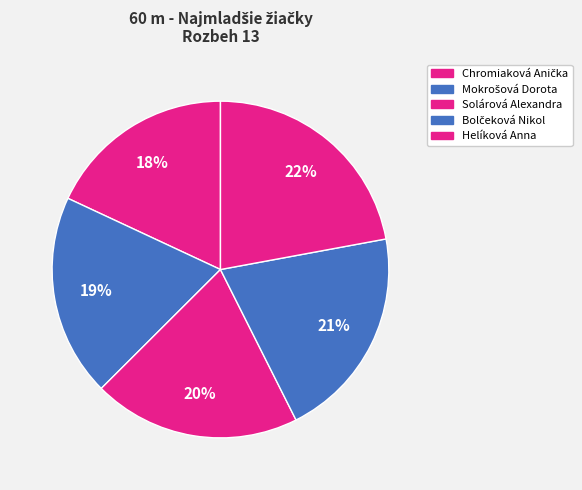

Is Helíková Anna the majority of the pie?

No